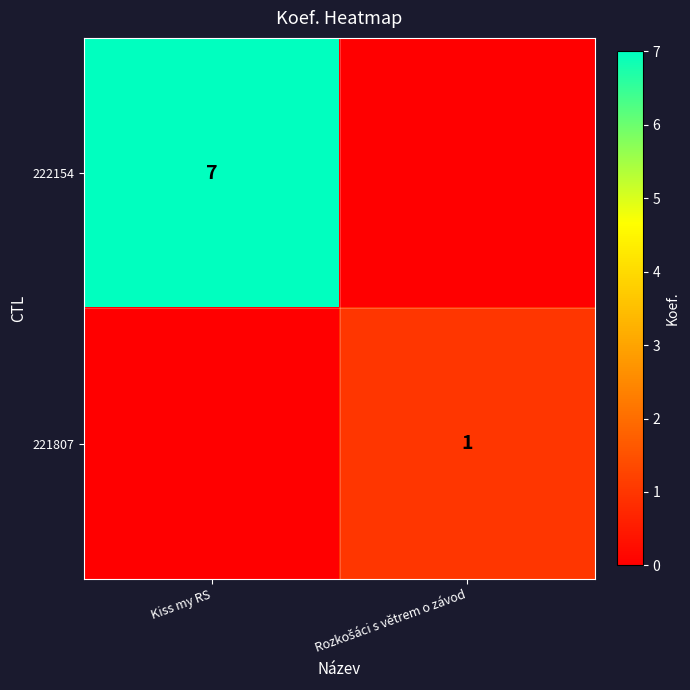

Is it true that 222154 equals 4 at Kiss my RS?

False